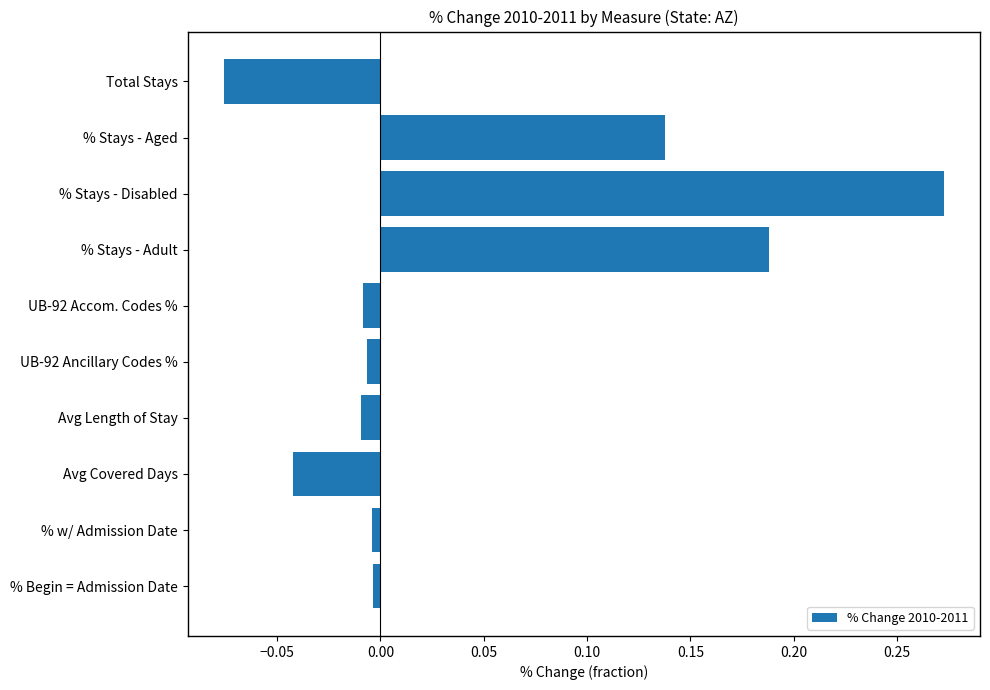

True or false: the data shows 0.3 at % Stays - Adult.

False